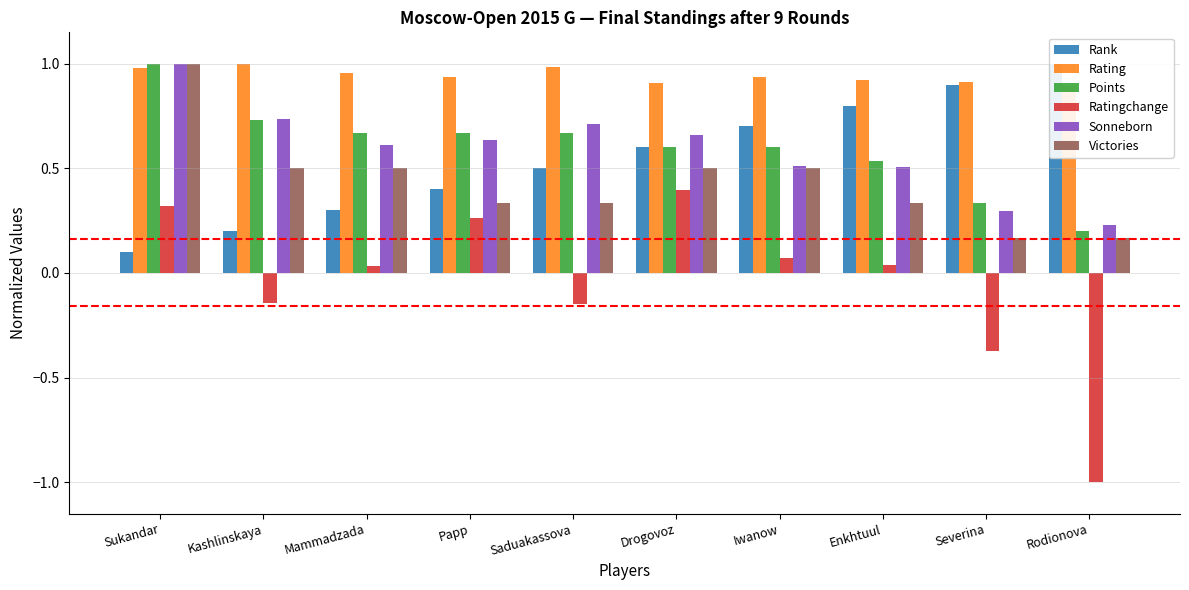

What is the value of the Rating bar at the 9th from the left?

0.9